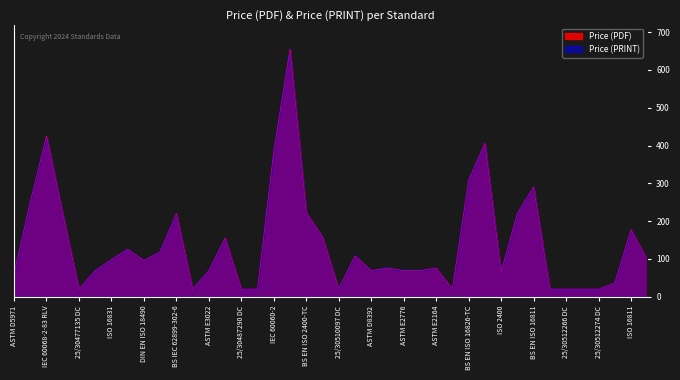

What is the highest value of the Price (PRINT) series?

655.0